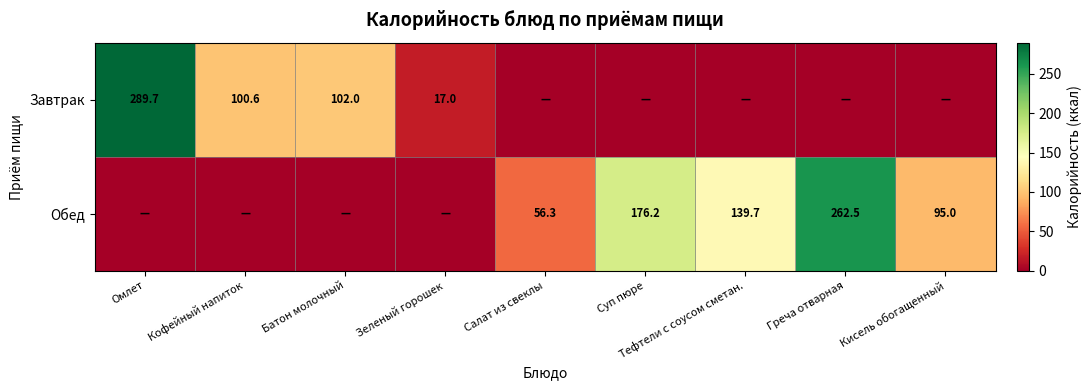

Is it true that Завтрак equals 34.8 at Батон молочный?

False